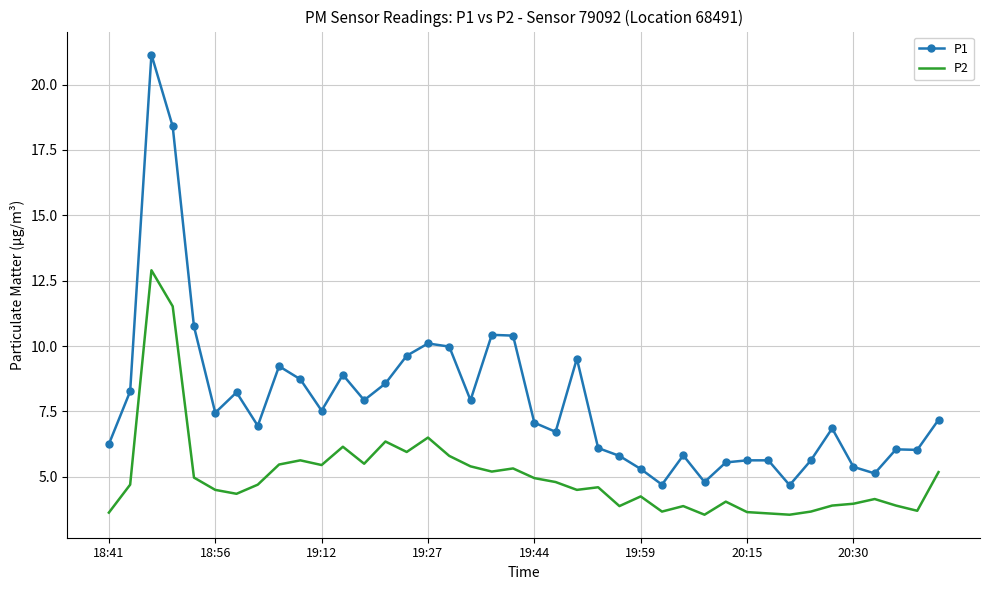

Which series has the widest spread of values?

P1